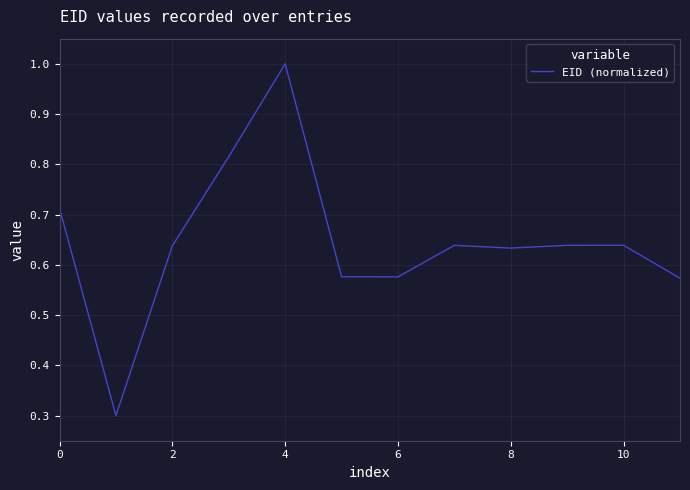

What is the maximum value shown in the chart?

1.0